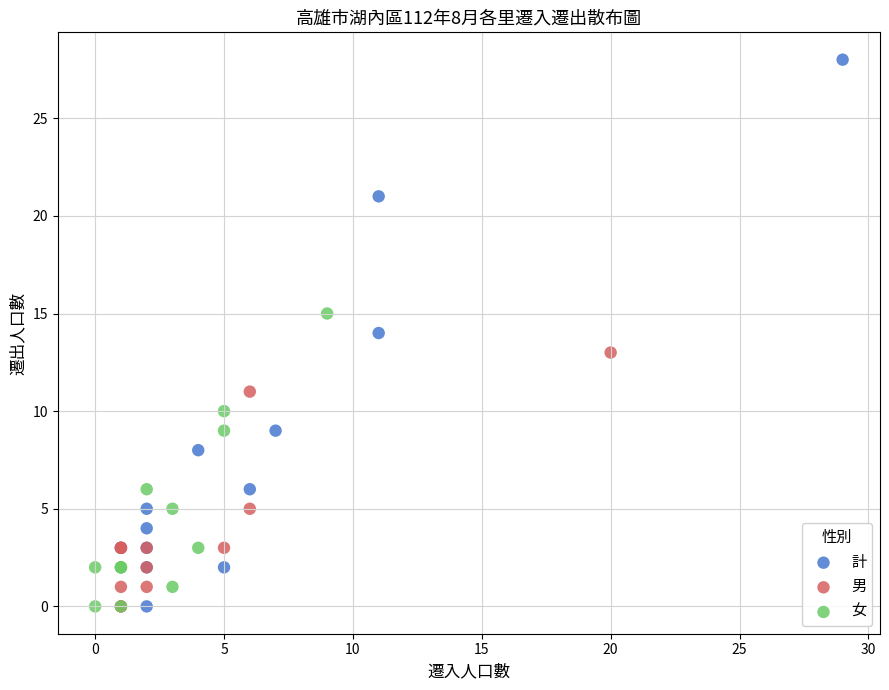

Which series has the largest Y range (max minus min)?

計